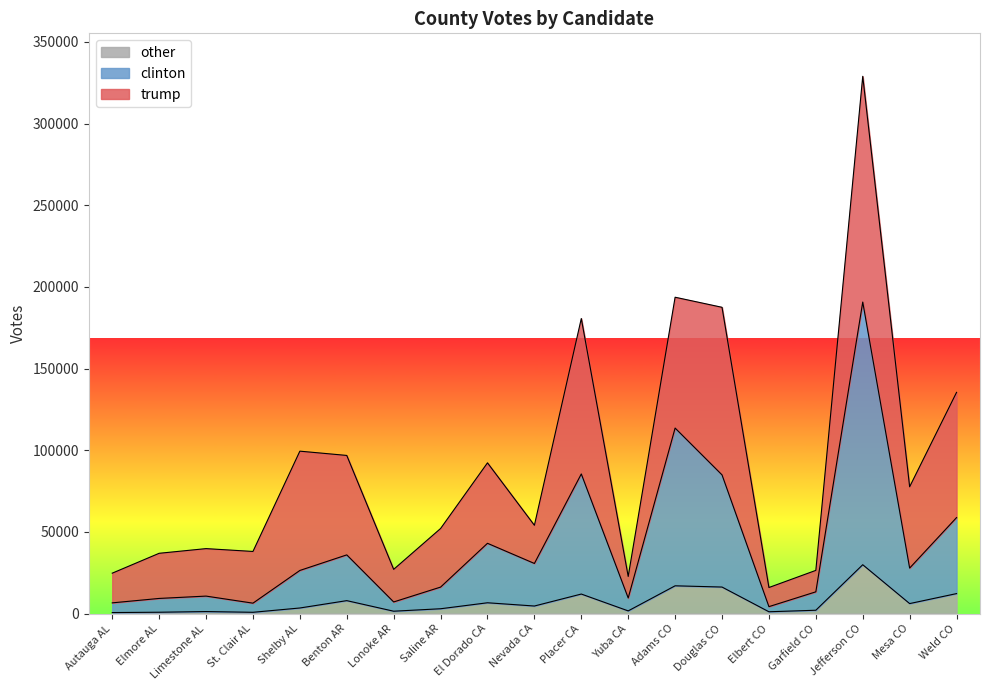

What are all the series names shown in the legend?

other, clinton, trump